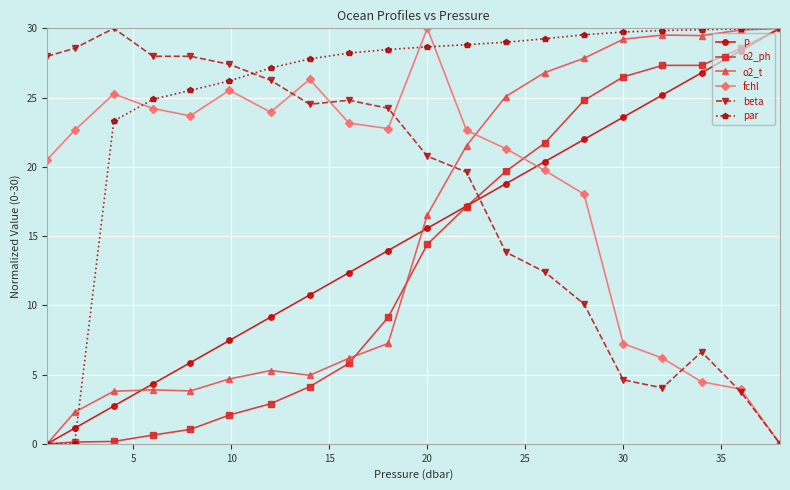

Which series has the largest total across all categories?

par